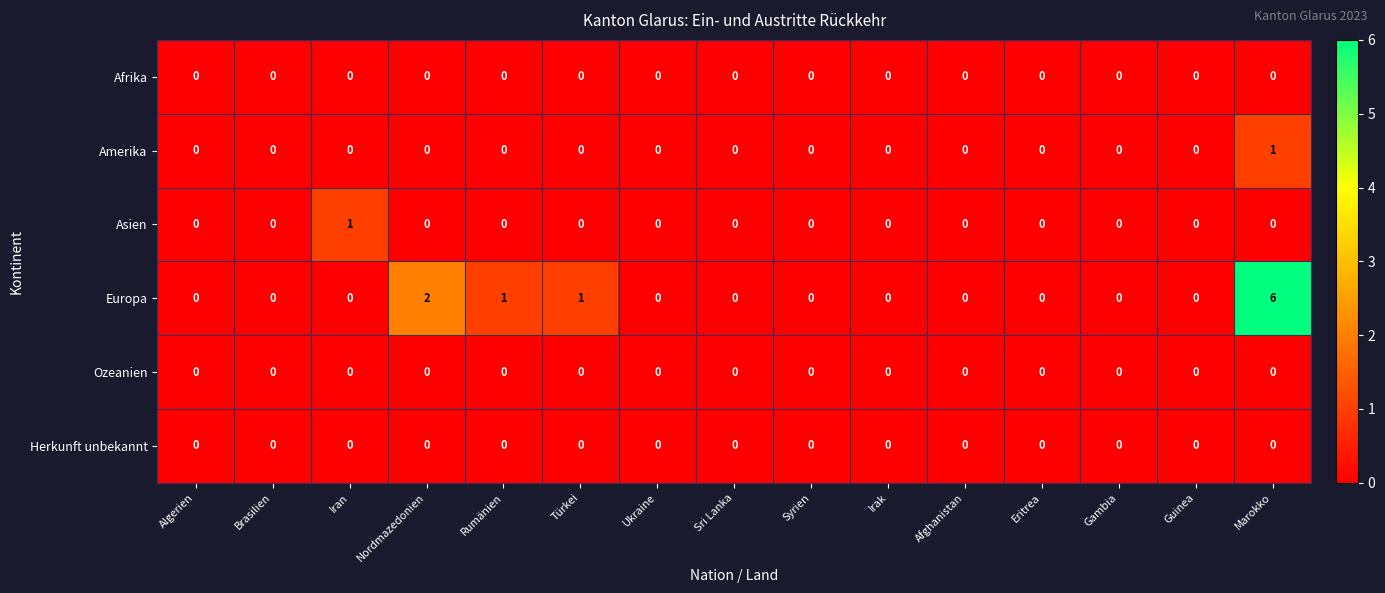

How many Europa values are between 0 and 1?

13